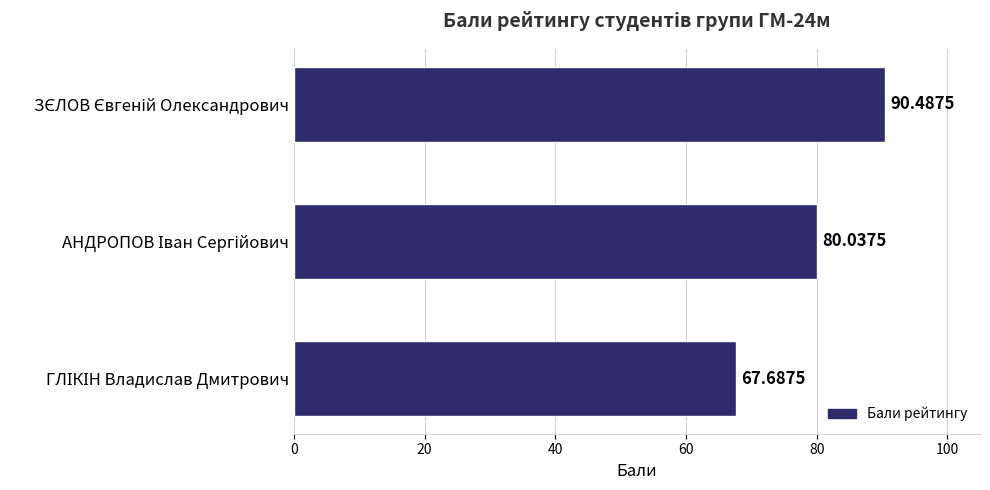

What is the smallest value displayed?

67.7